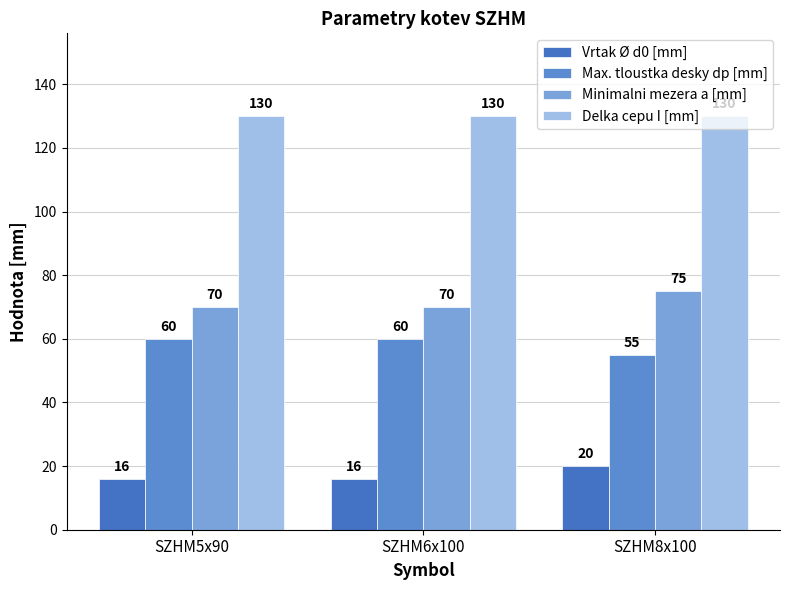

What is the average value of the Minimalni mezera a [mm] series?

72